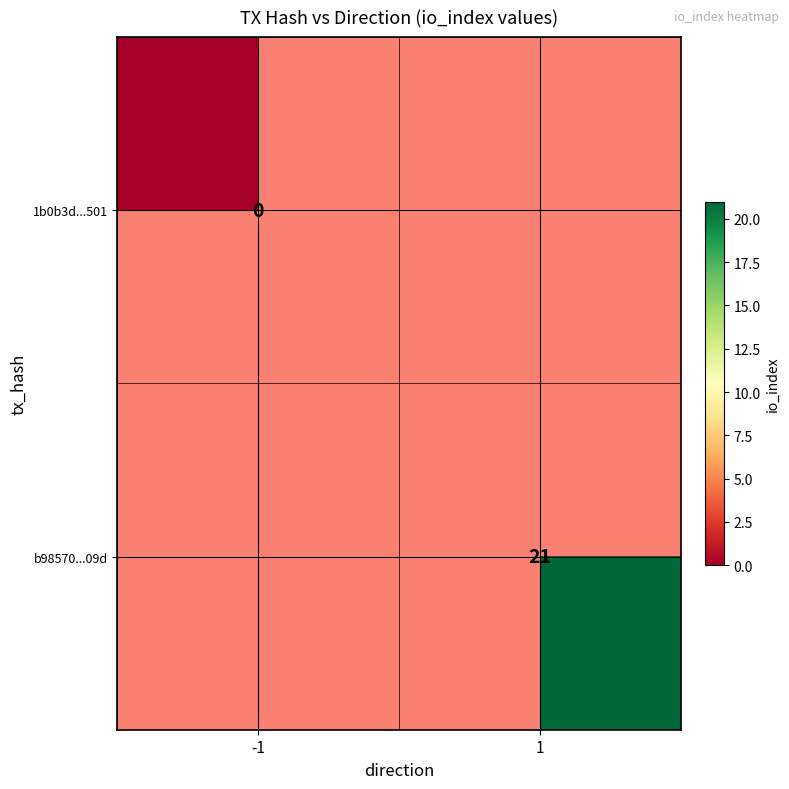

True or false: b98570...09d has a value of 35 at 1.

False